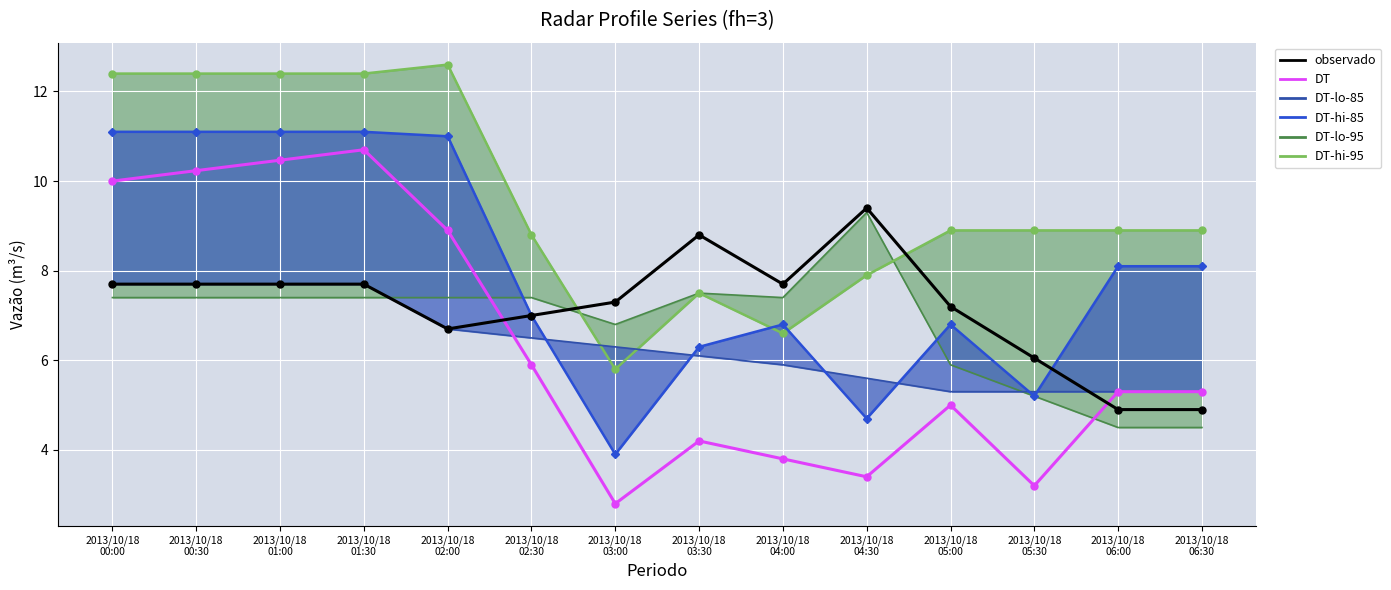

Rank the series by their maximum value, from lowest to highest.

DT-lo-85, DT-lo-95, observado, DT, DT-hi-85, DT-hi-95